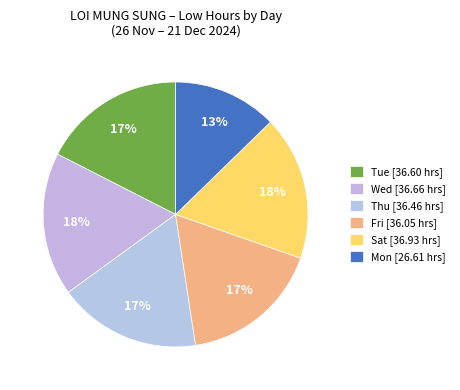

How many segments does this pie chart have?

6